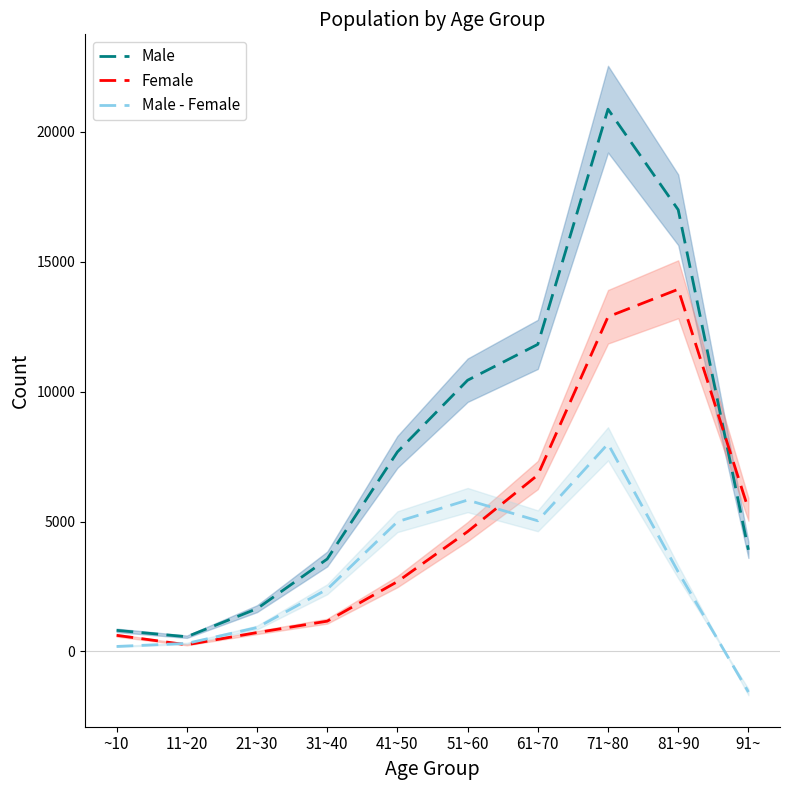

At which category does Male reach its first local valley?

11~20